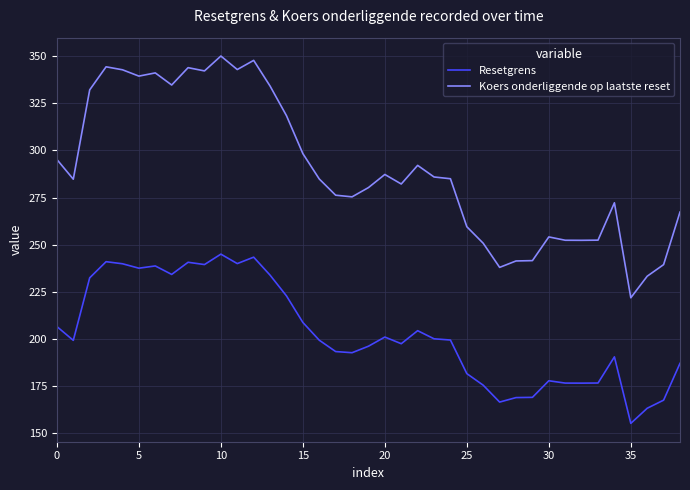

Is this an area chart (filled region under the line)?

No